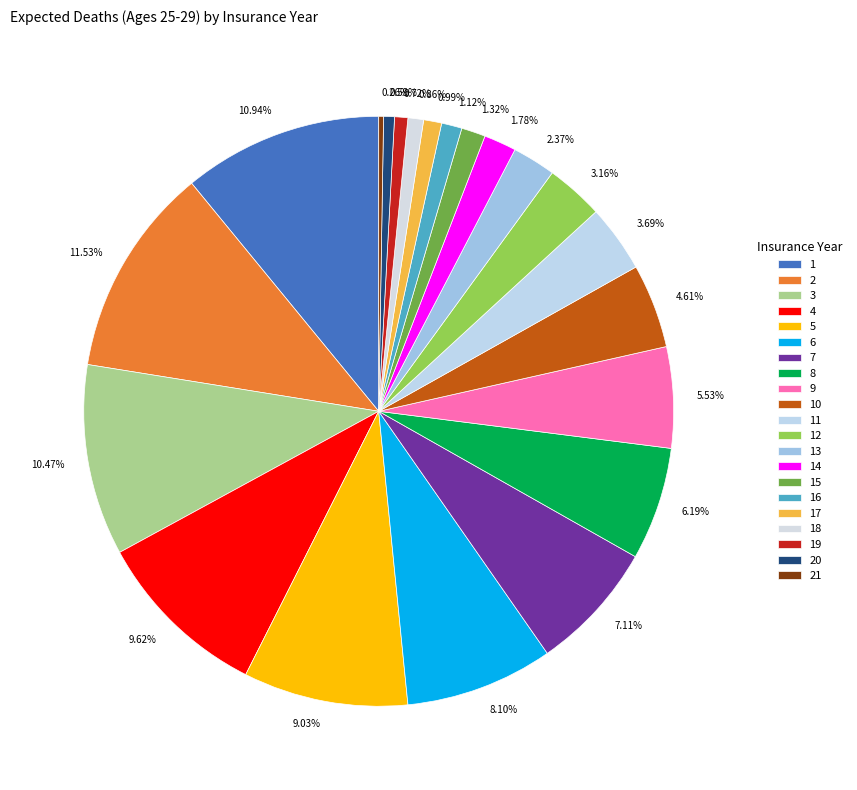

Is the sum of 4 and 14 greater than half?

No